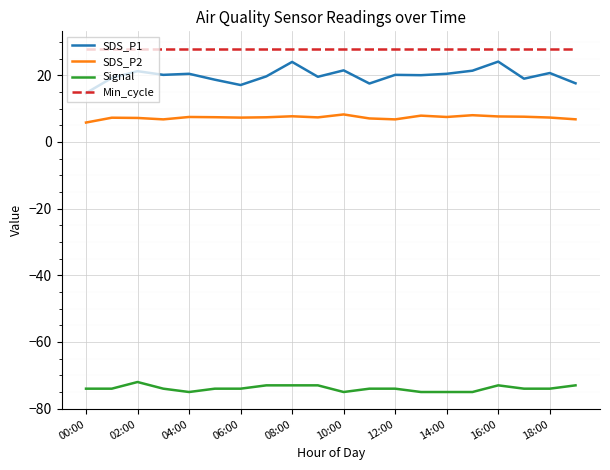

Which series has the widest spread of values?

SDS_P1